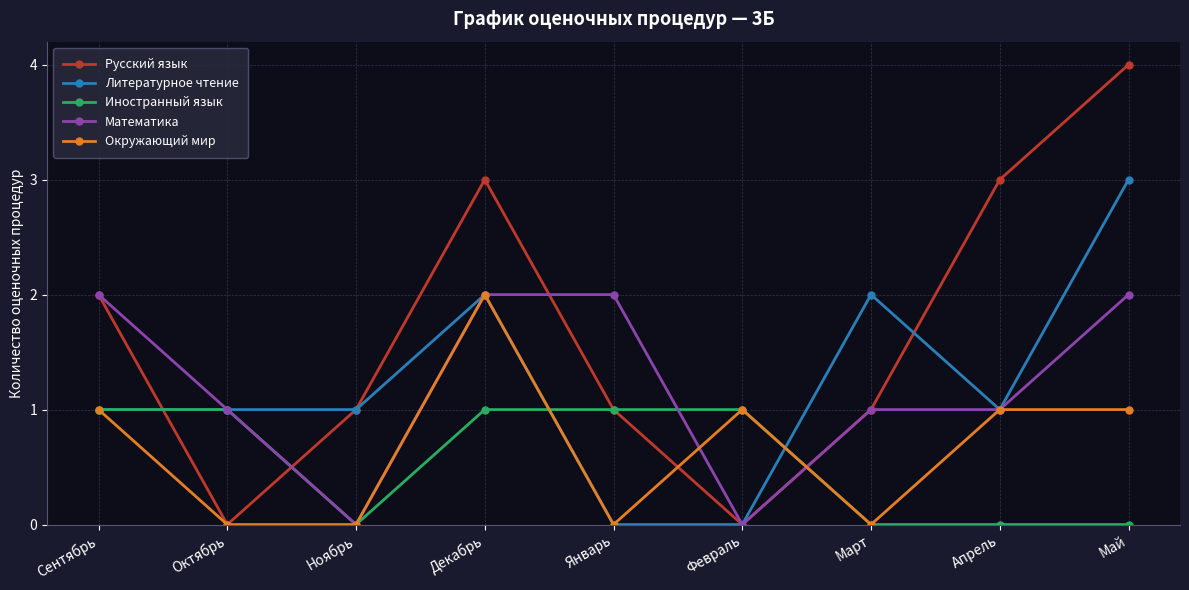

Count the number of categories in the chart.

9